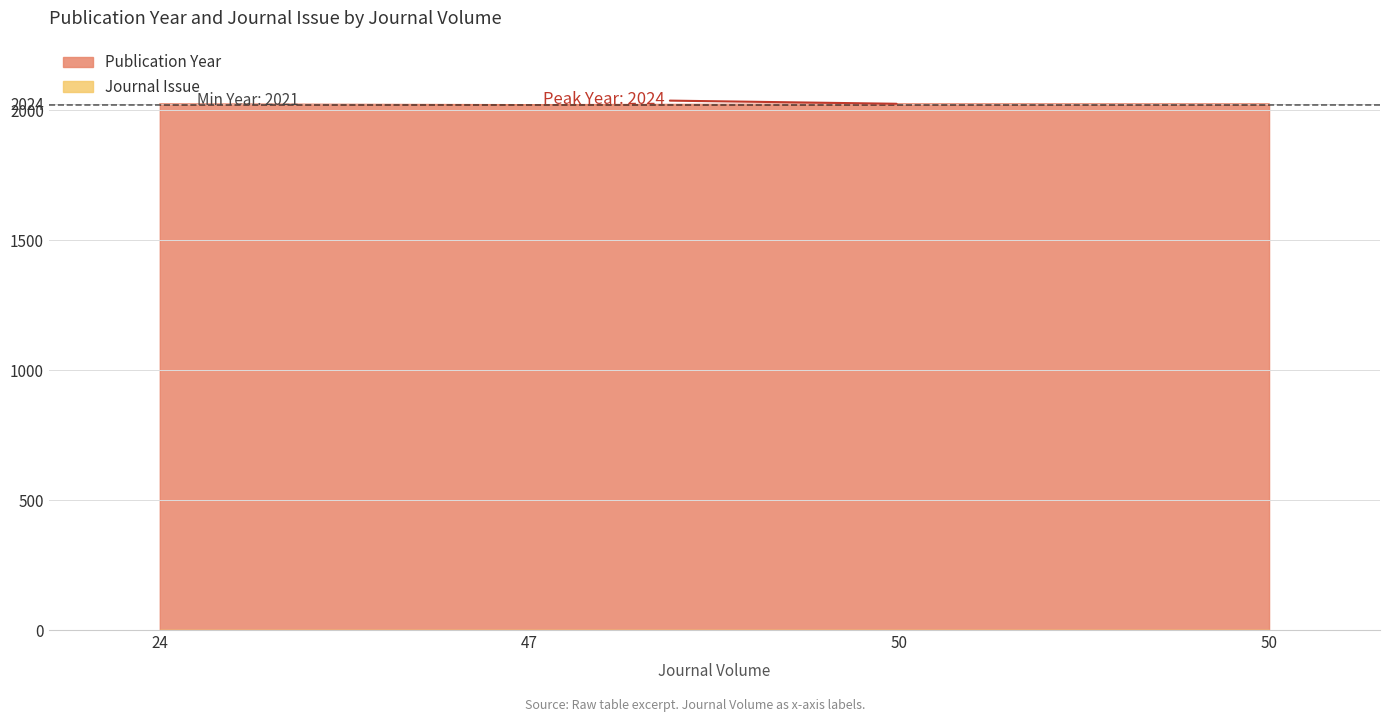

What is the difference between the maximum and minimum values?

3